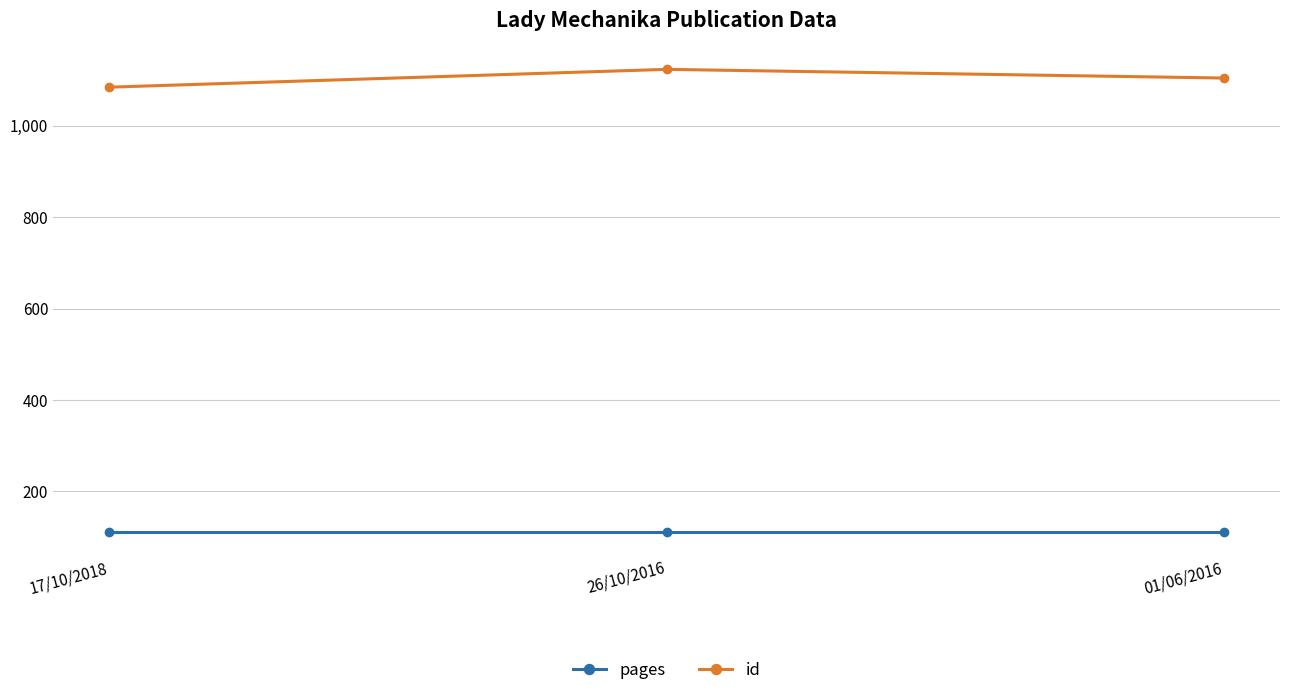

What is the value of the pages point at the 3rd from the left?

112